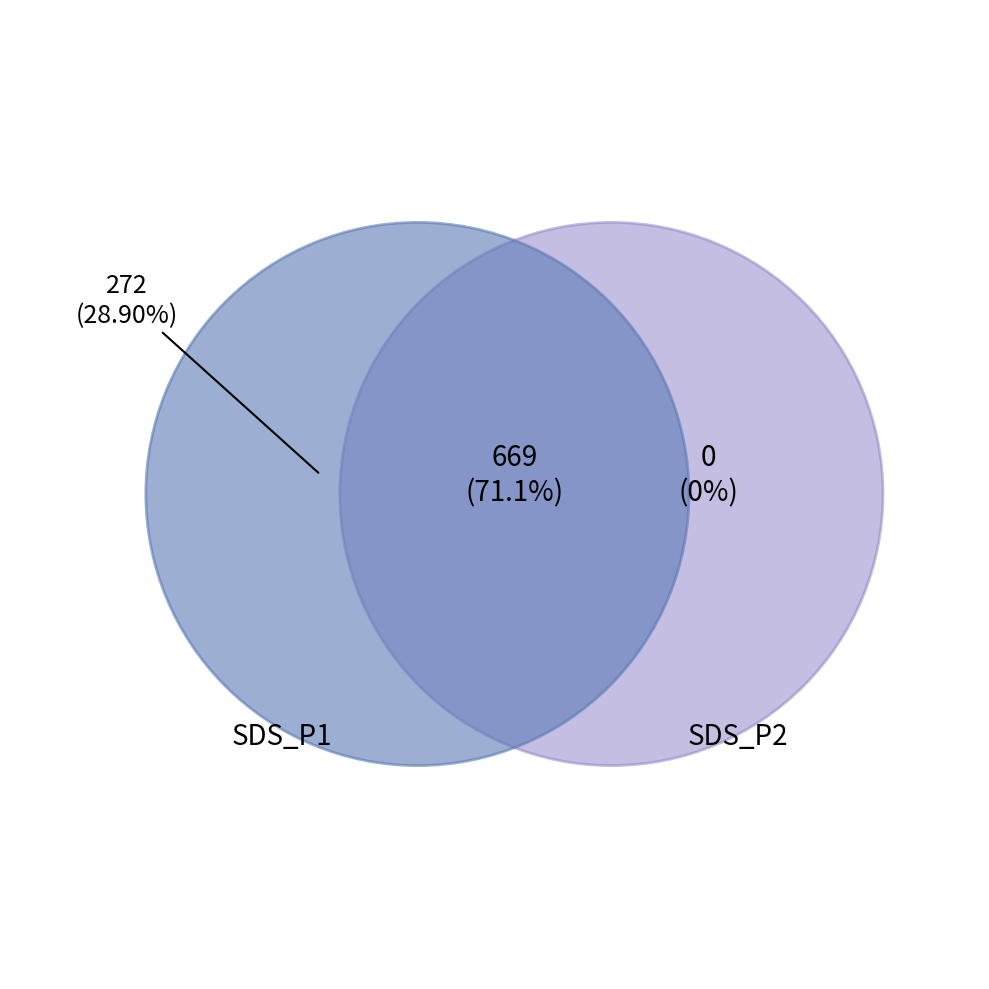

Does 9 represent more than half of the total?

No